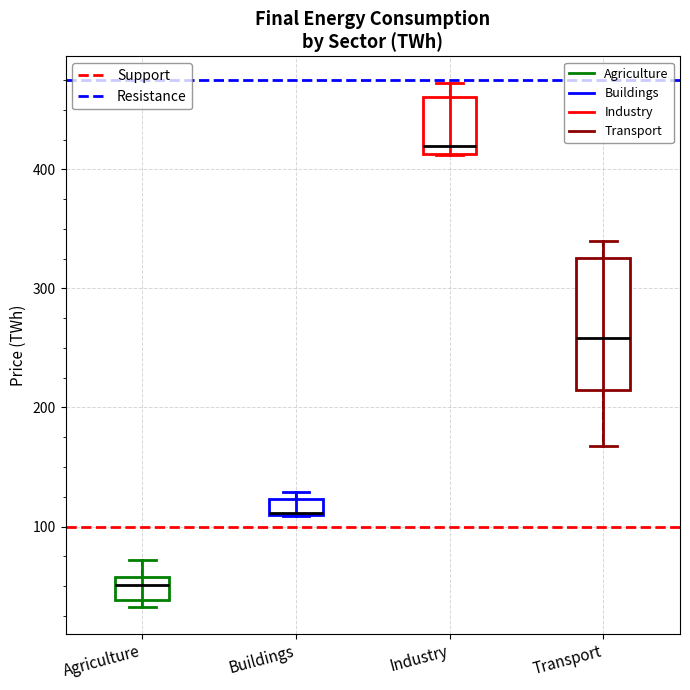

Which box is the tallest, from its lower edge to its upper edge?

Transport